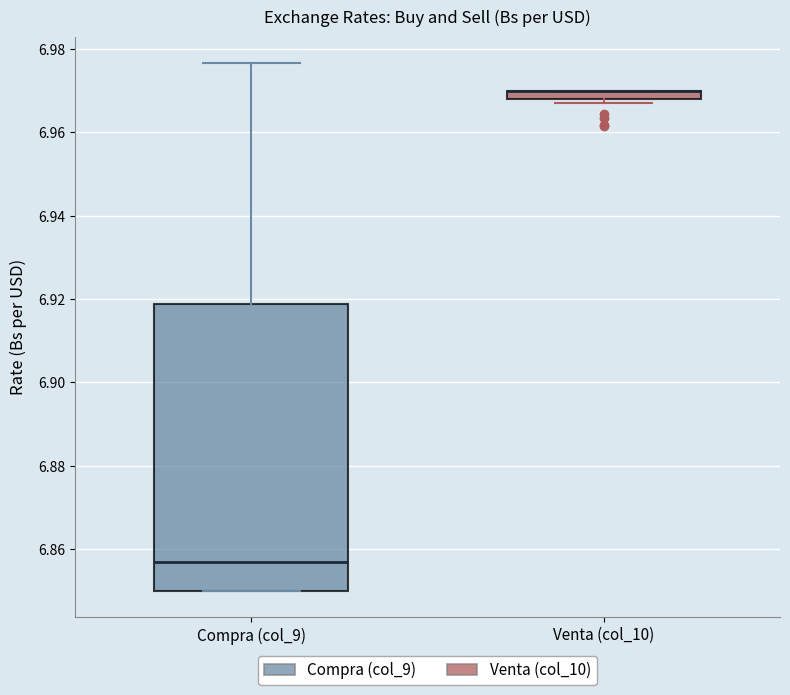

Comparing the boxes themselves (not the whiskers), which one is the tallest?

Compra (col_9)